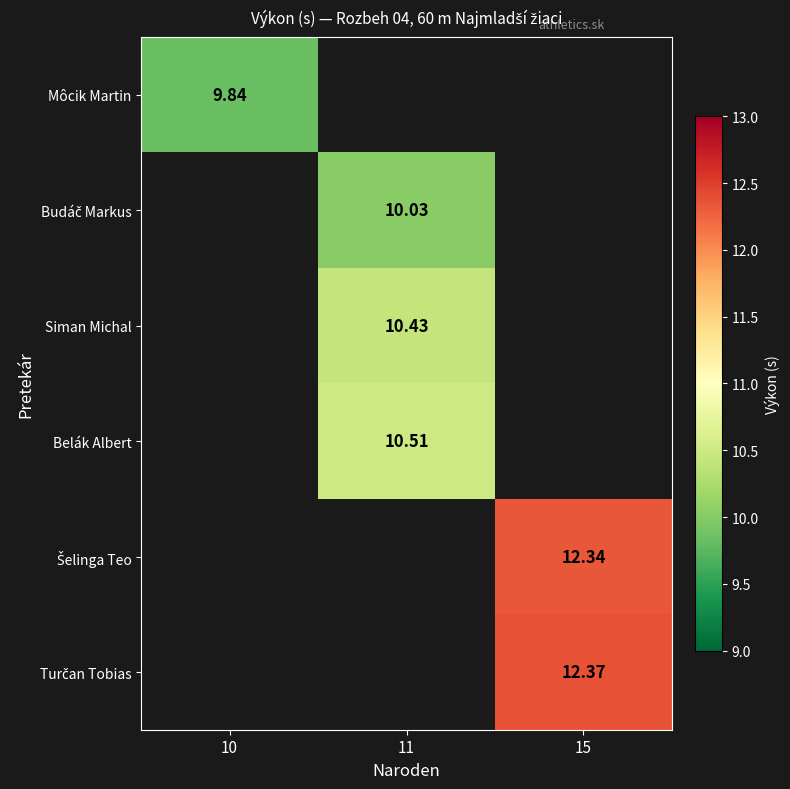

At which category does the chart reach its peak across all series?

15